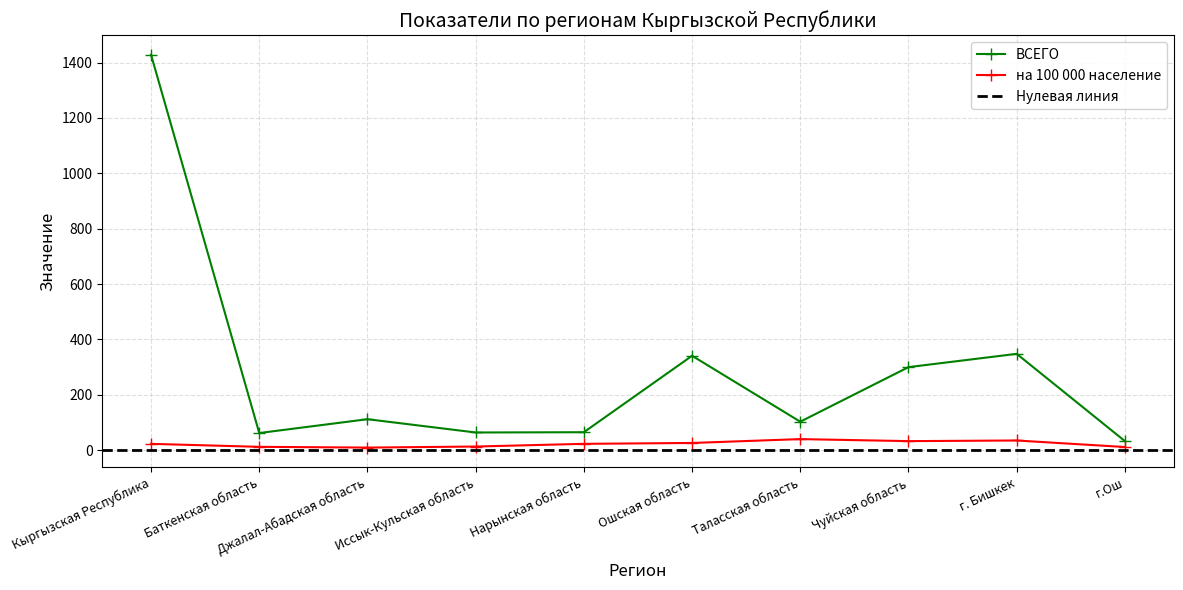

What is the value of the ВСЕГО point at the 7th from the left?

103.0